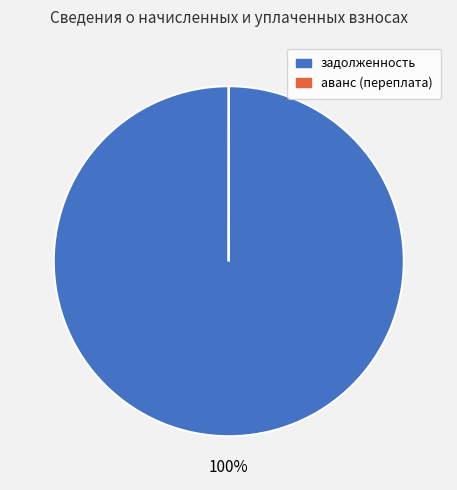

Is it true that задолженность is 100% of the pie?

True